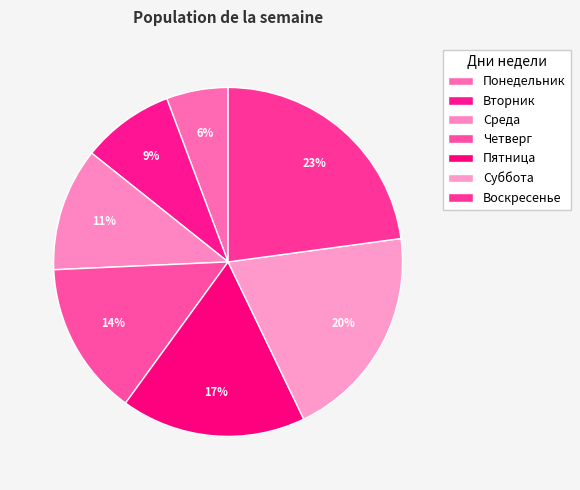

Rank the categories by value from lowest to highest.

Понедельник, Вторник, Среда, Четверг, Пятница, Суббота, Воскресенье